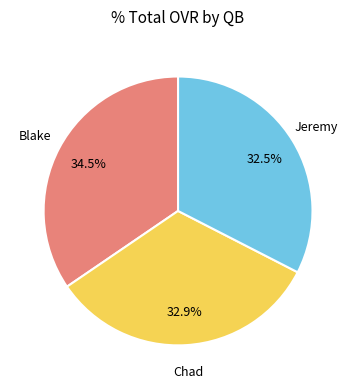

Count the number of slices in the pie.

3